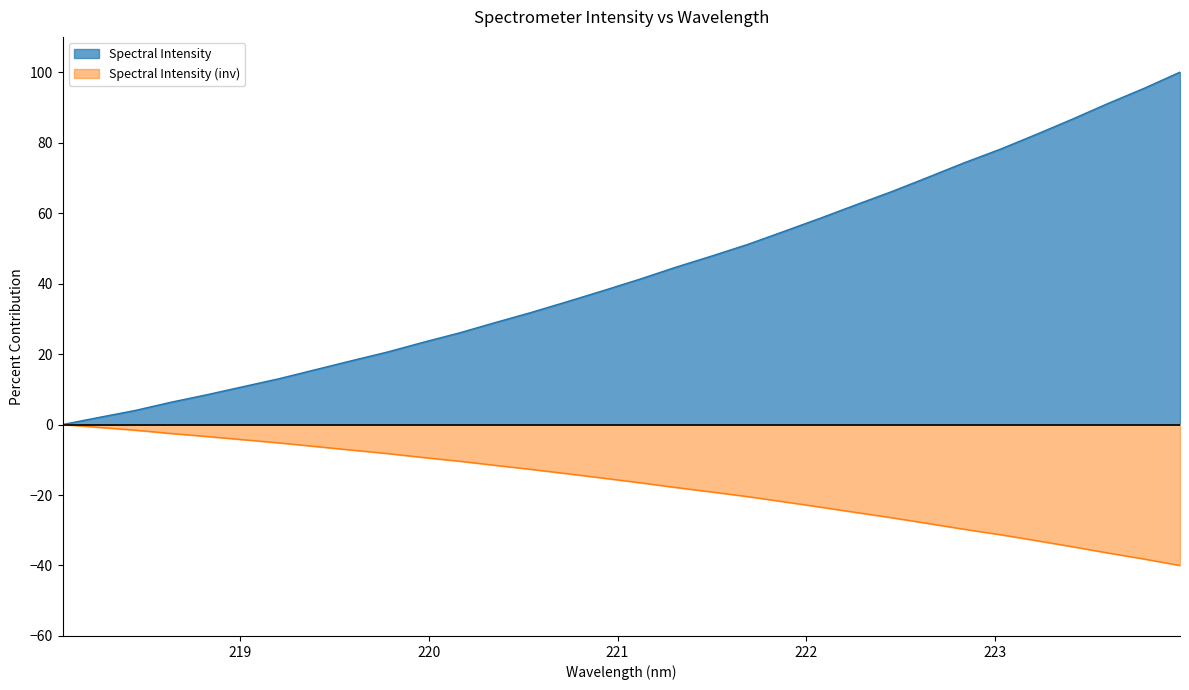

What is the maximum value shown in the chart?

100.0